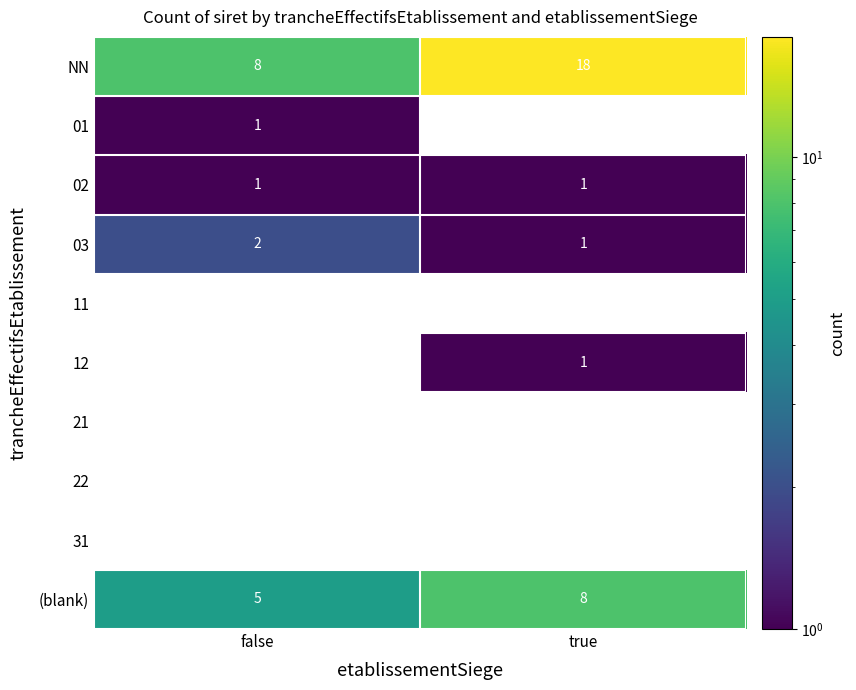

Which category has the lowest value in the 03 series?

true